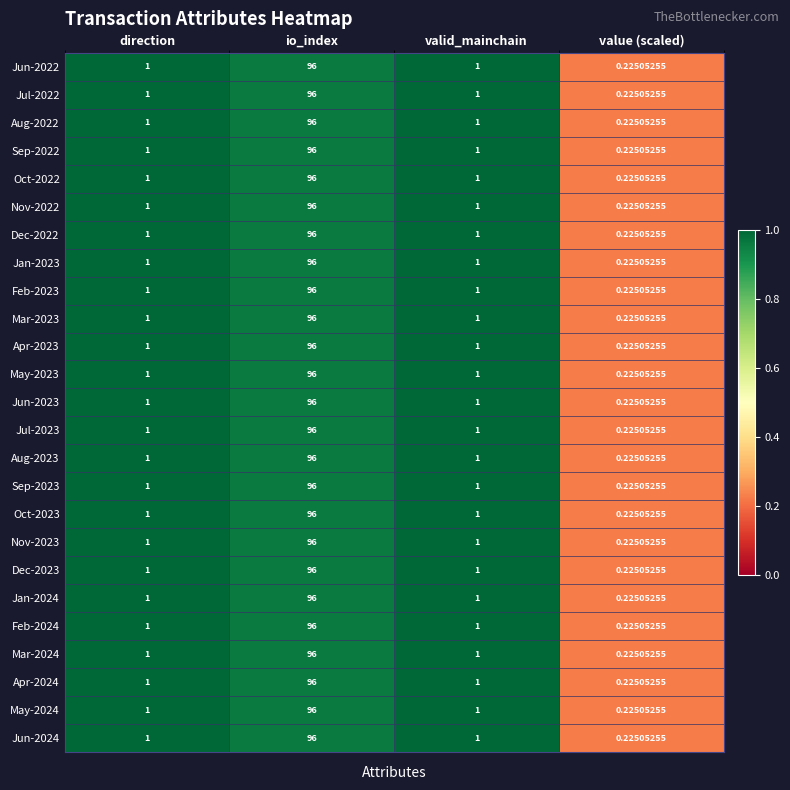

Which label corresponds to the largest value in the chart?

io_index